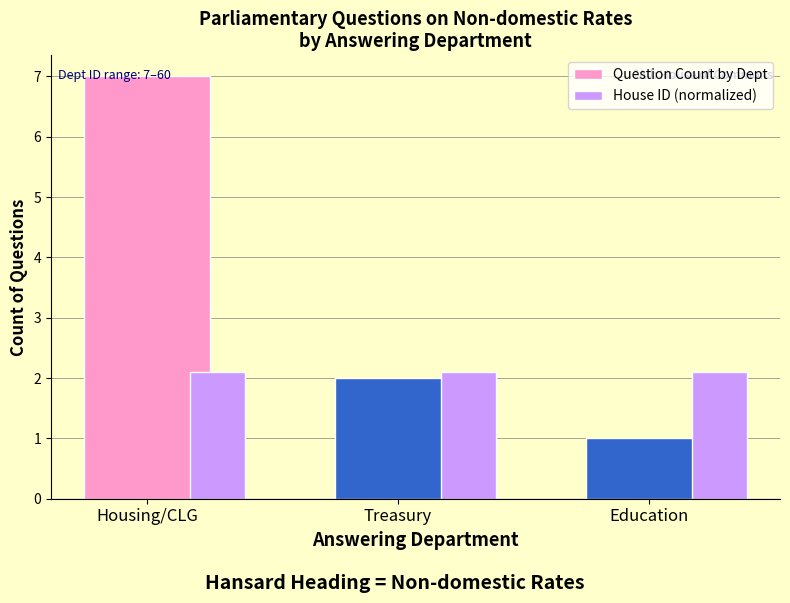

How many bars are there in total?

6